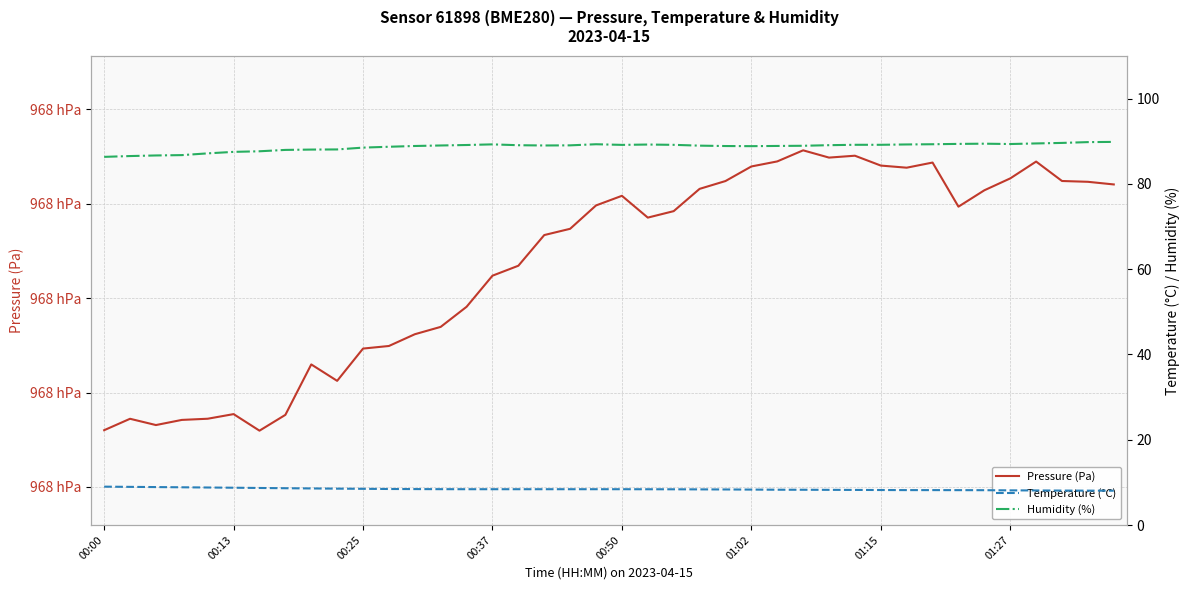

What is the difference between the second highest and second lowest values in the Pressure (Pa) series?

58.2